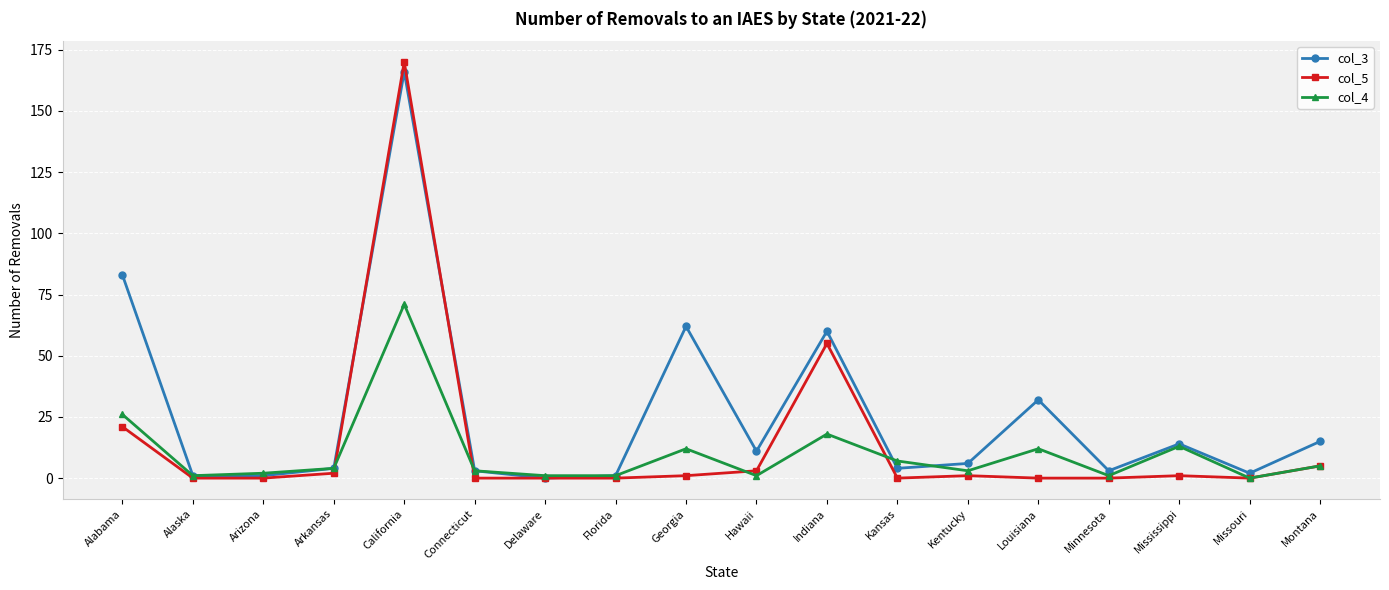

Where is col_5 nearest to the value 85?

Indiana